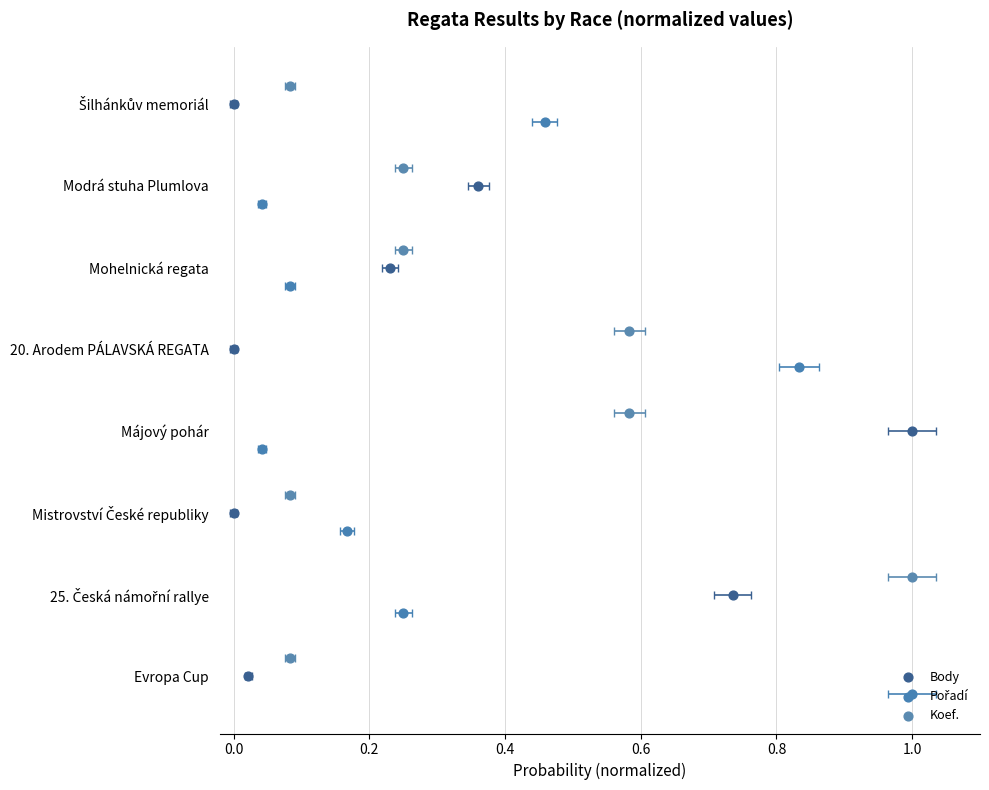

What is the total value across all series at 0.0?

3.0